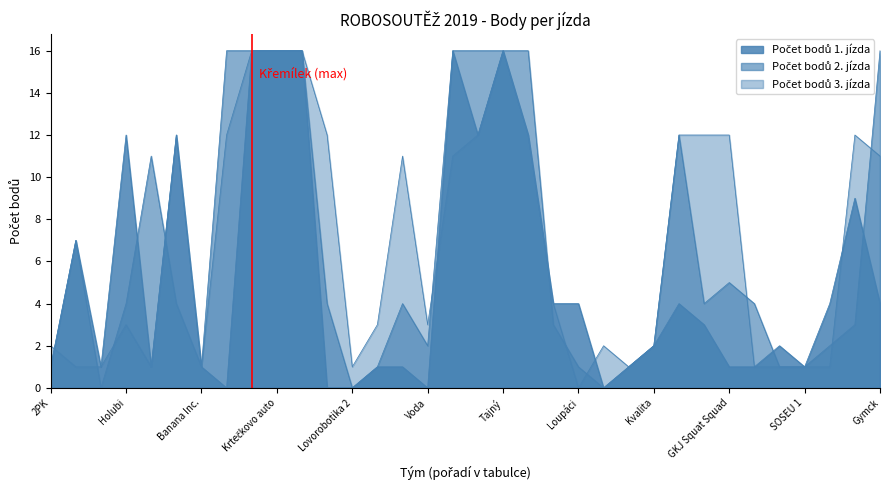

Which series has the widest spread of values?

Počet bodů 1. jízda